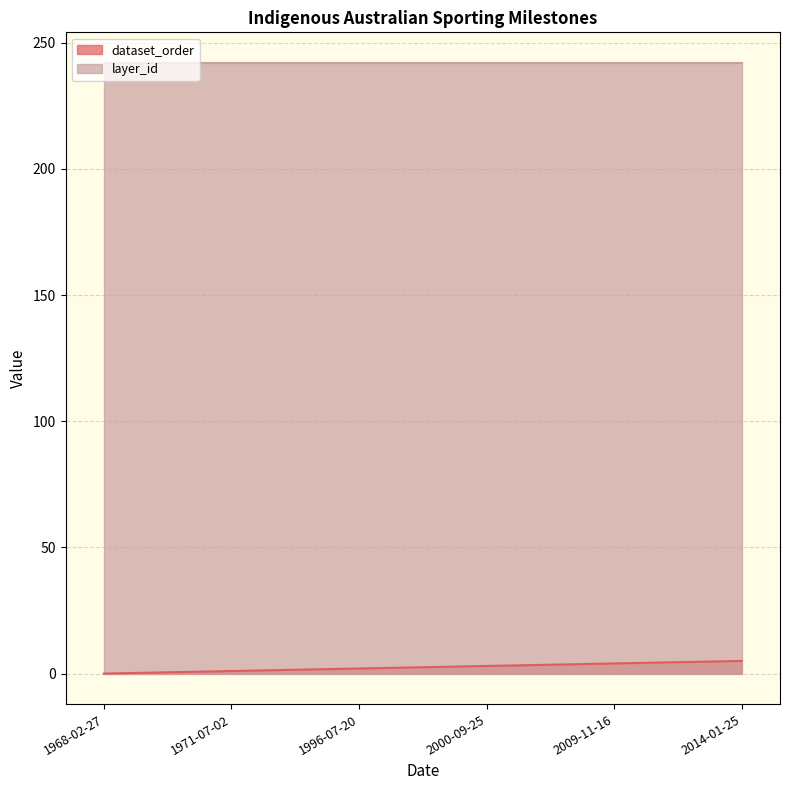

What is the change in value from 1971-07-02 to 2000-09-25?

+2